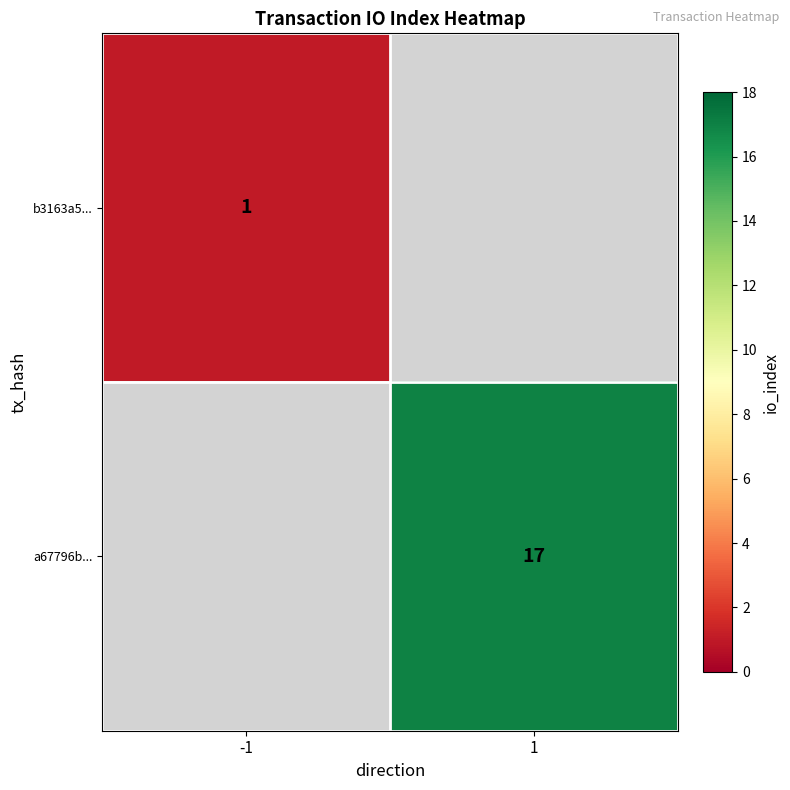

Count the number of data series in this chart.

2